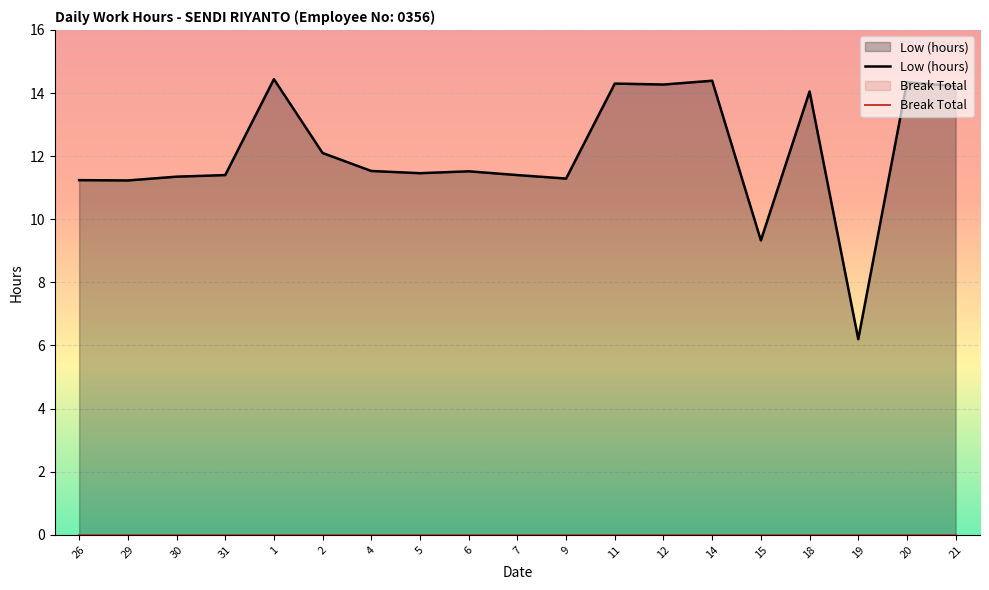

At which category does the data reach its first local peak?

1